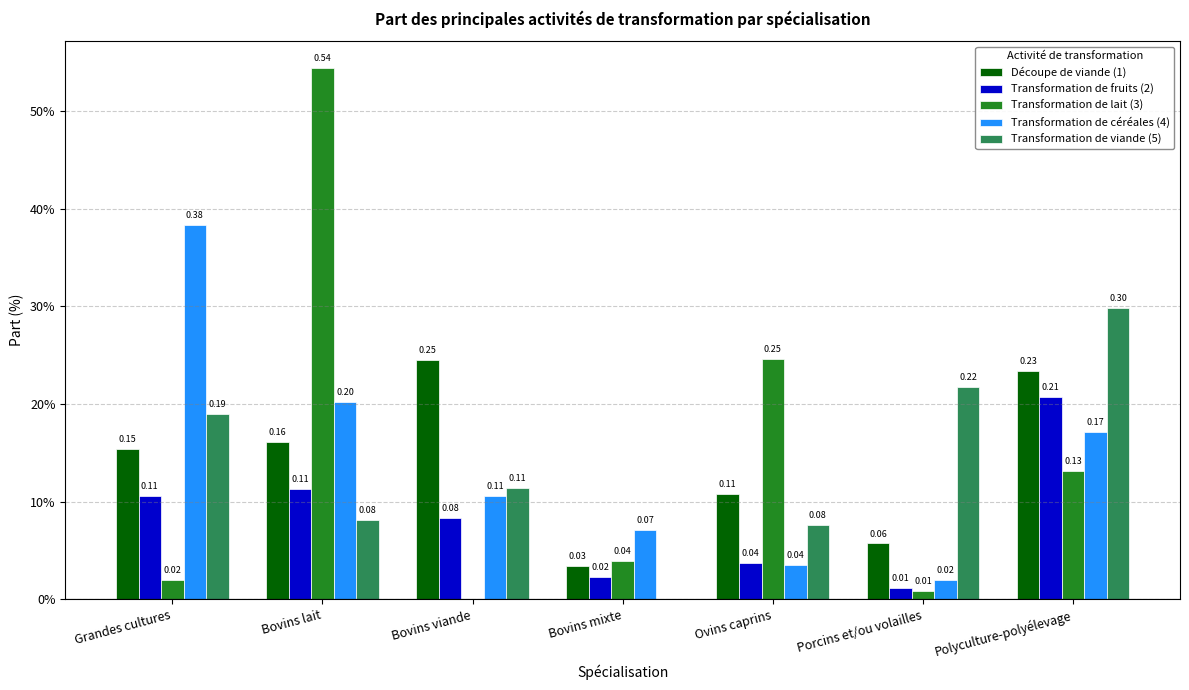

Does the chart contain stacked bars?

No